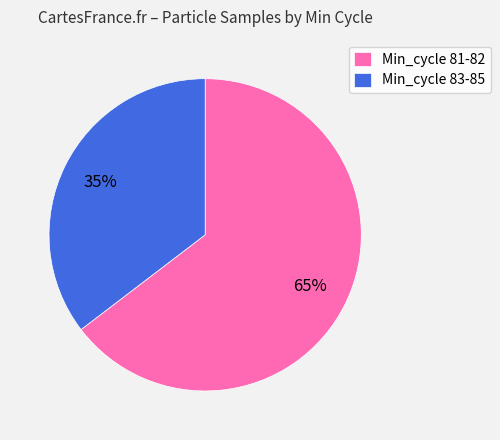

To the nearest percent, what is the average slice percentage?

50%